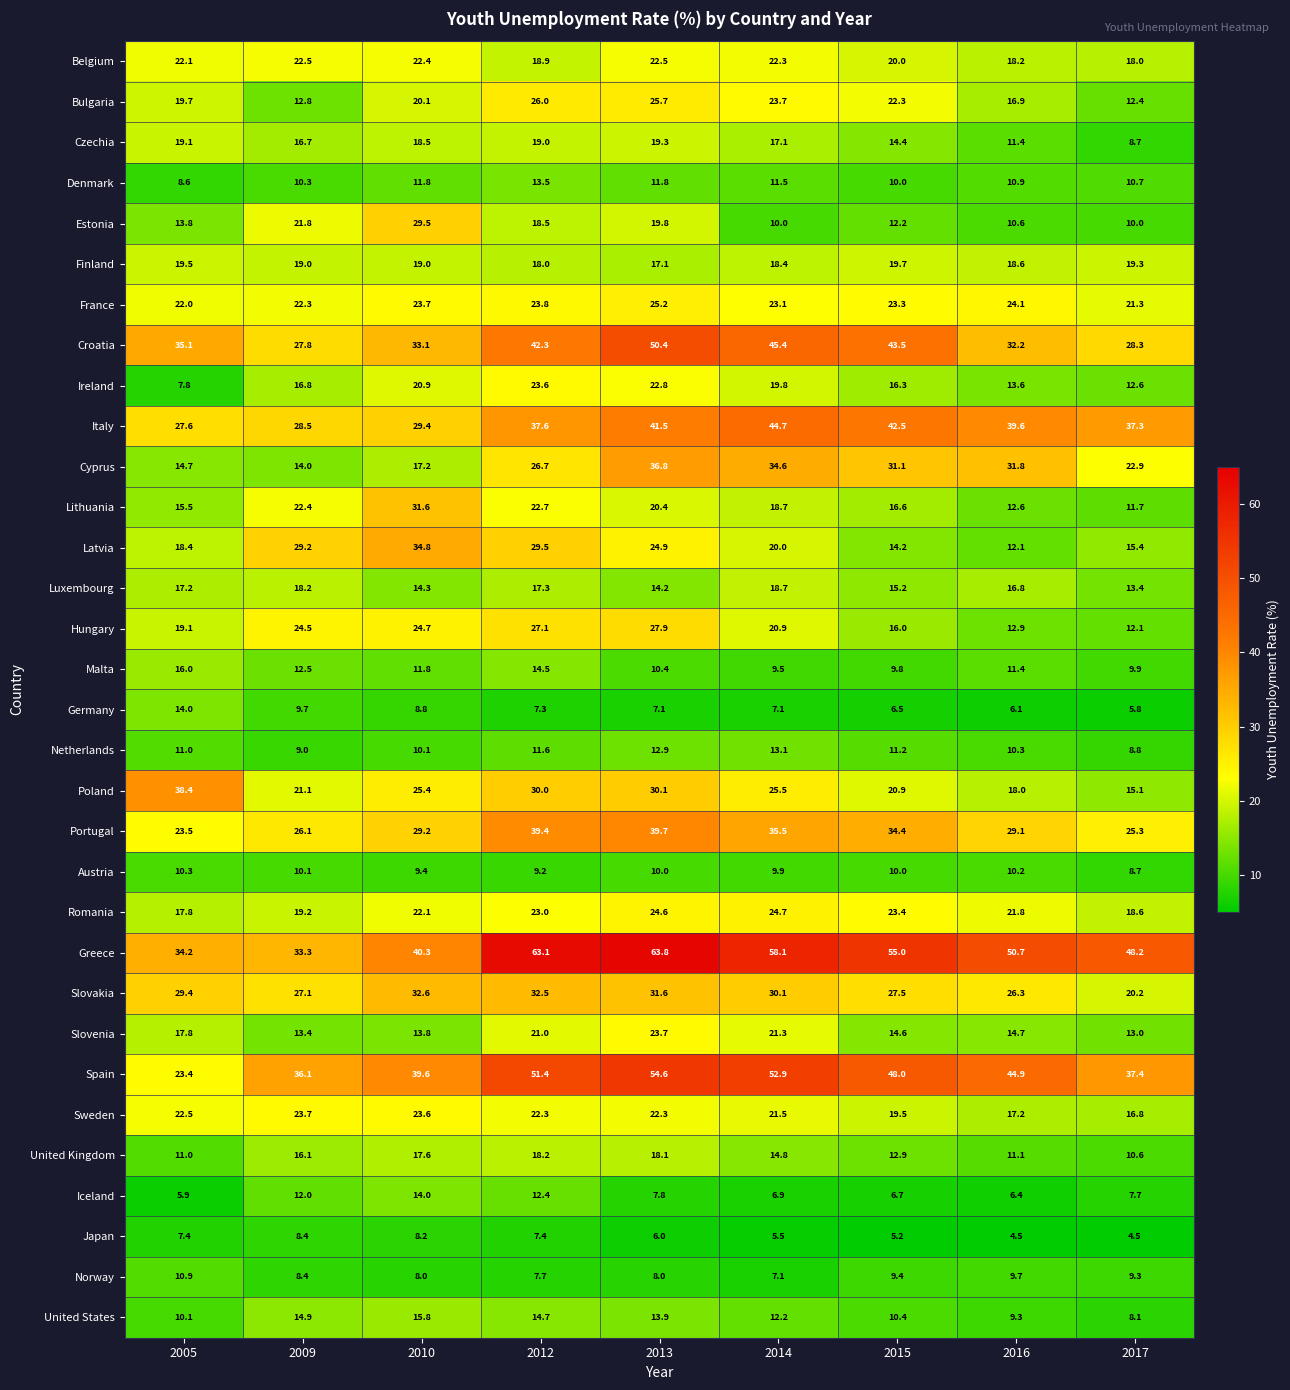

How many distinct data groups are displayed?

32